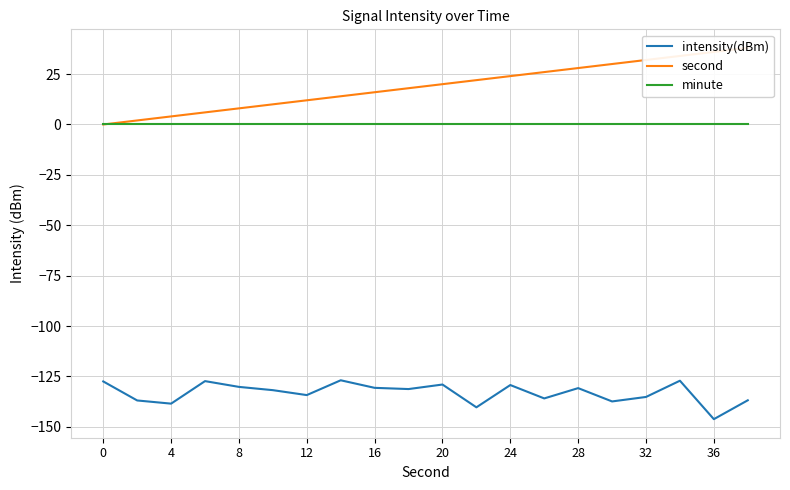

Is the value of intensity(dBm) at 16 greater than the value of minute at 20?

No